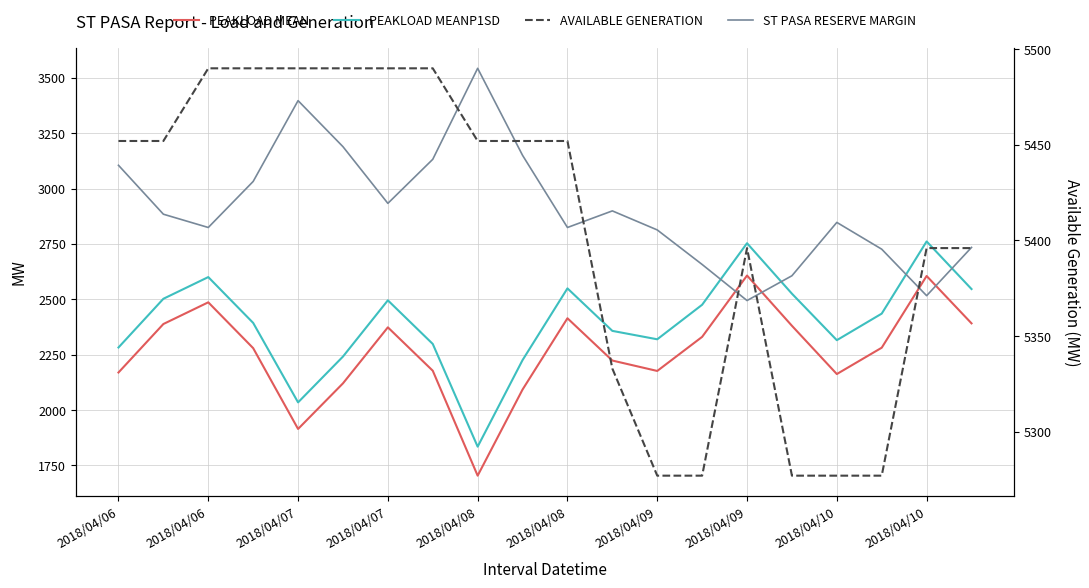

What is the highest value of the PEAKLOAD MEANP1SD series?

2761